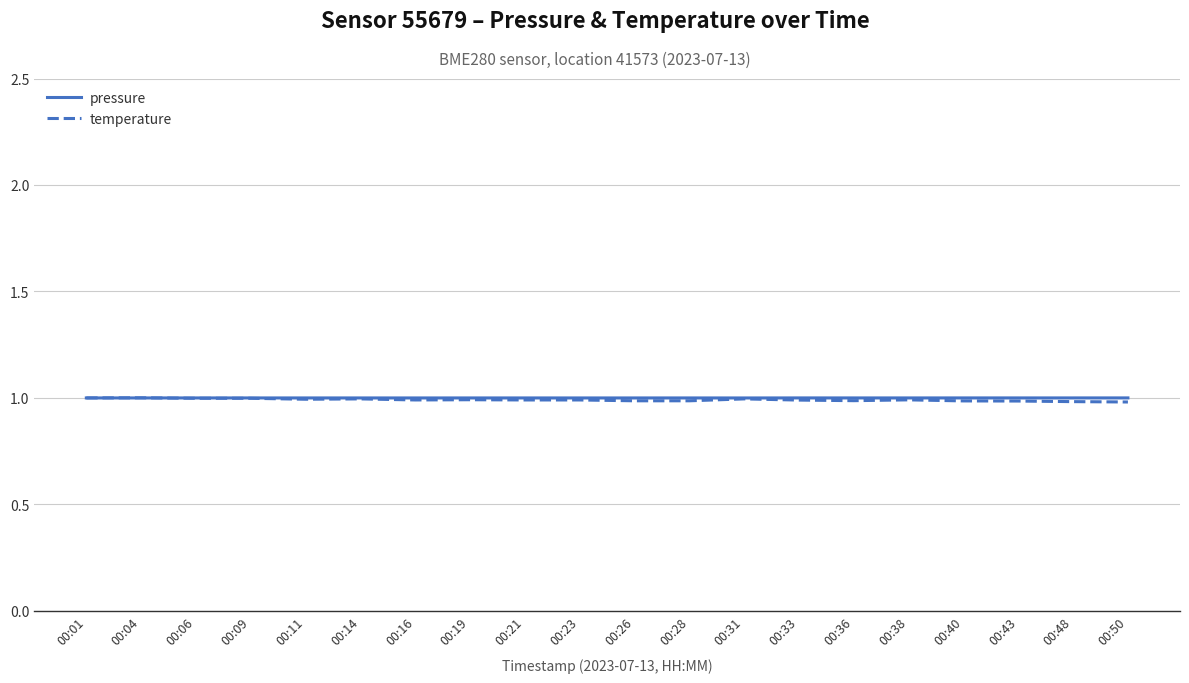

At how many categories does at least one series exceed 0?

20